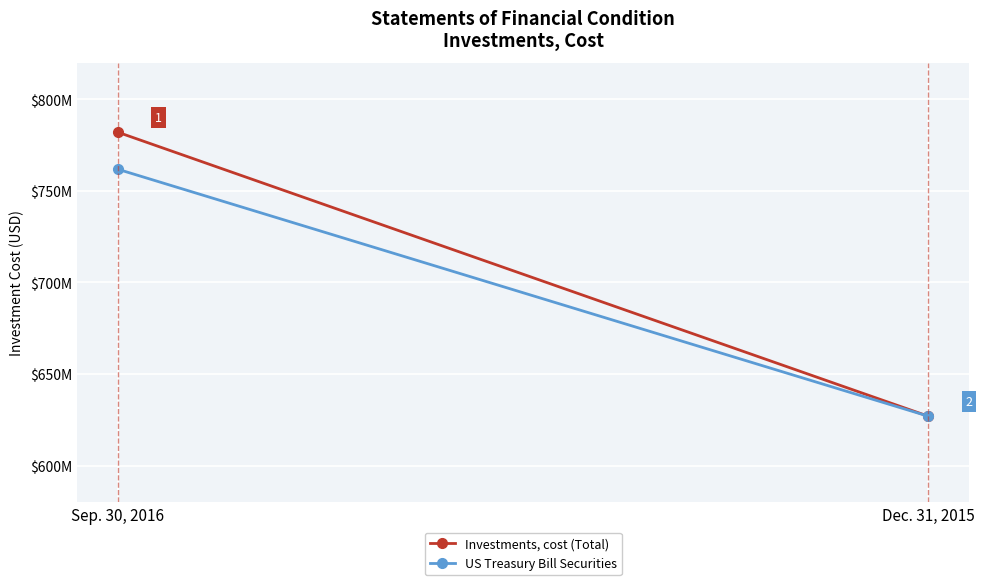

What is the spread (max minus min) of values at Sep. 30, 2016?

20231370